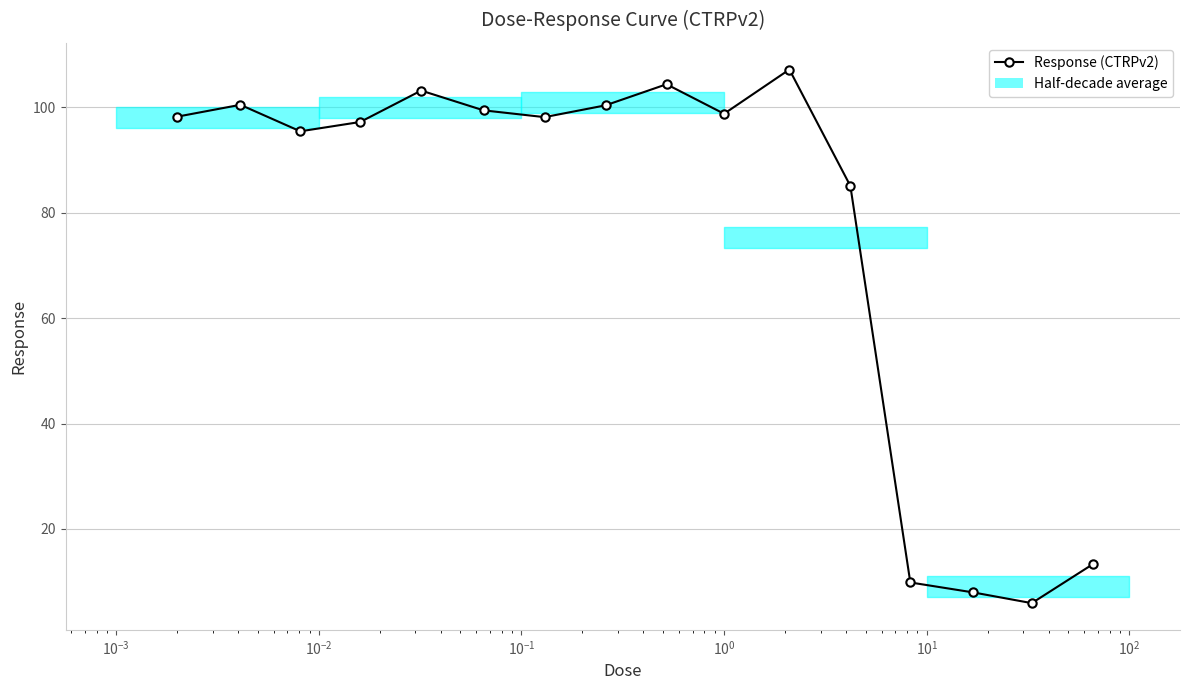

What is the maximum value shown in the chart?

107.2